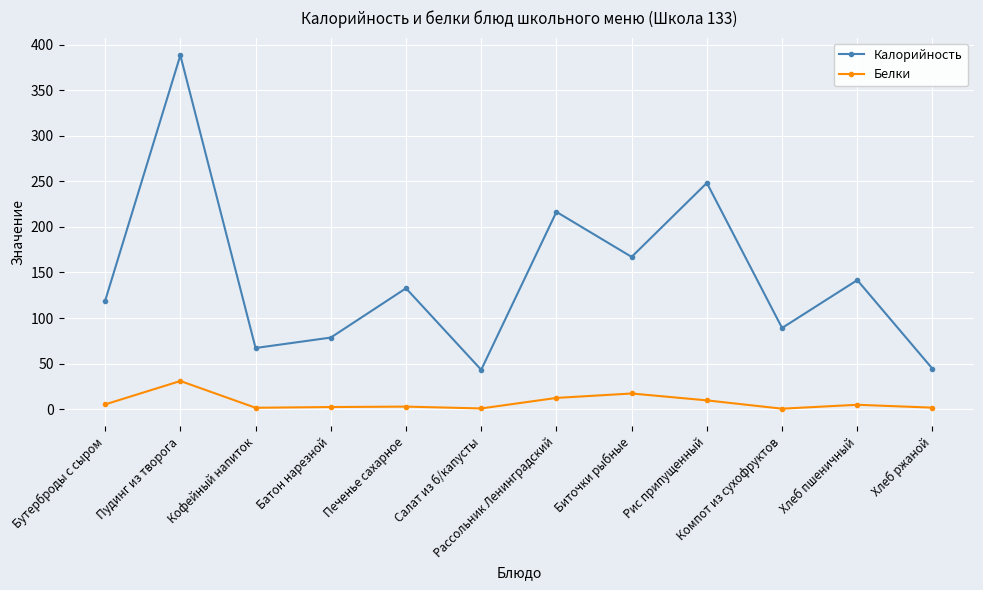

True or false: Белки and Калорийность cross at least once.

False